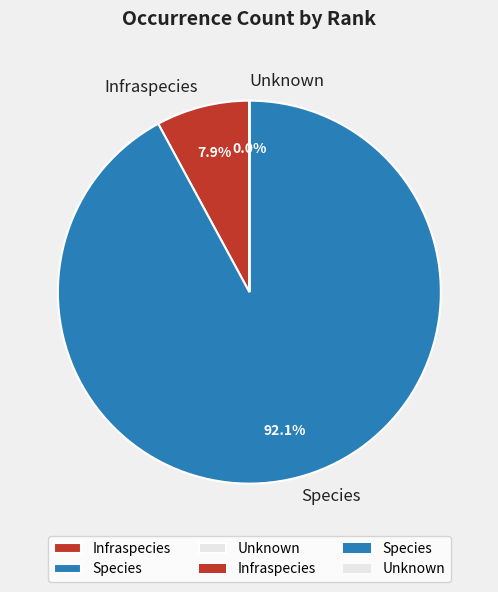

Does any single category account for the majority?

Yes